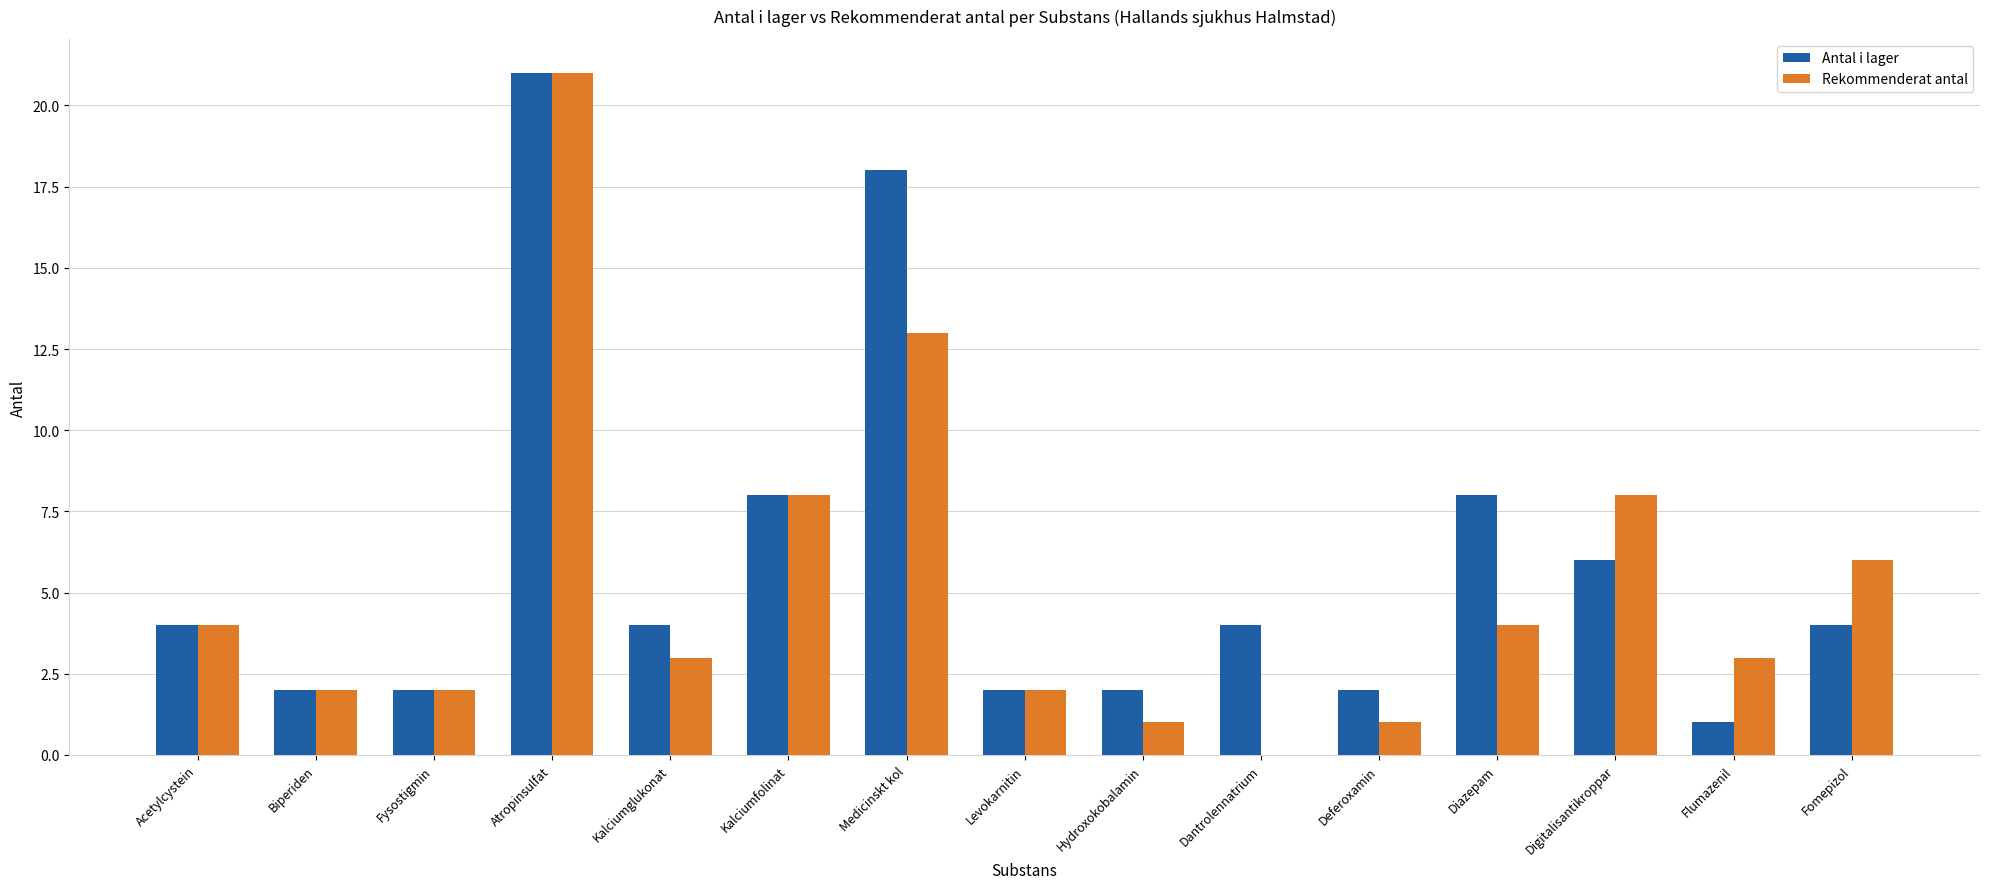

Read the Rekommenderat antal value at Diazepam.

4